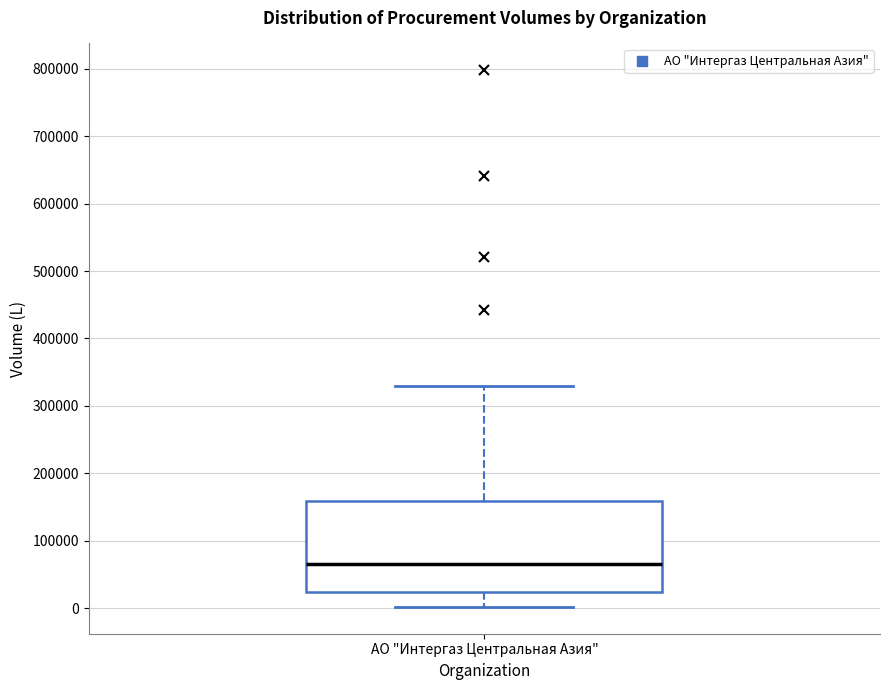

Where does the median line of the box for АО "Интергаз Центральная Азия" sit on the y-axis? The values are not printed on the chart, so give them approximately, as read against the axis.

70000